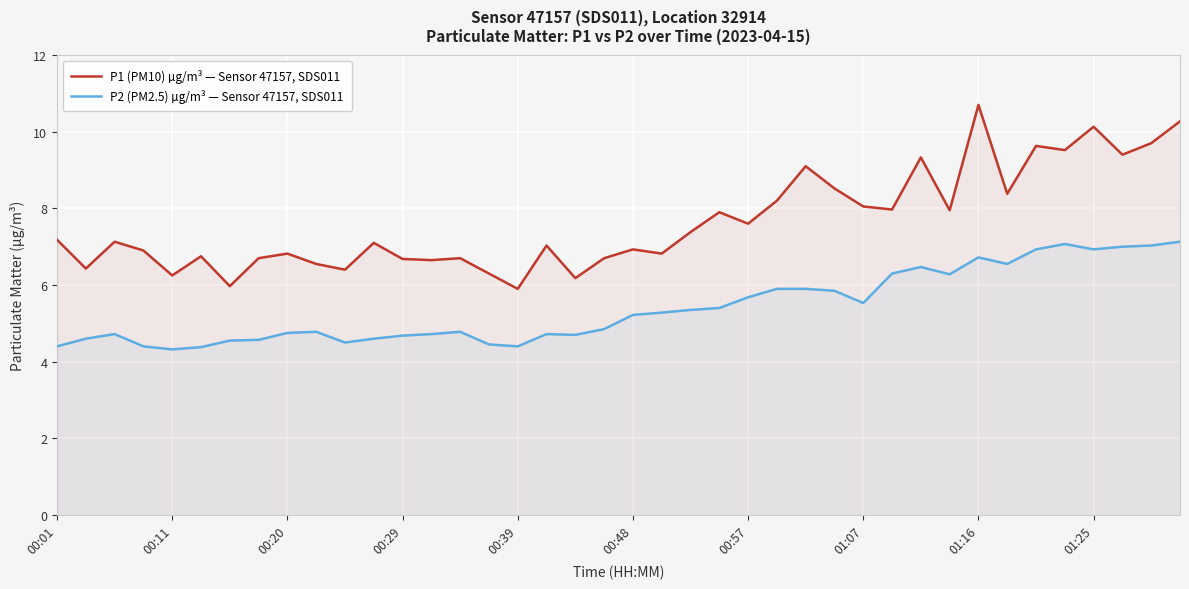

Which category has the highest value across all series?

01:16